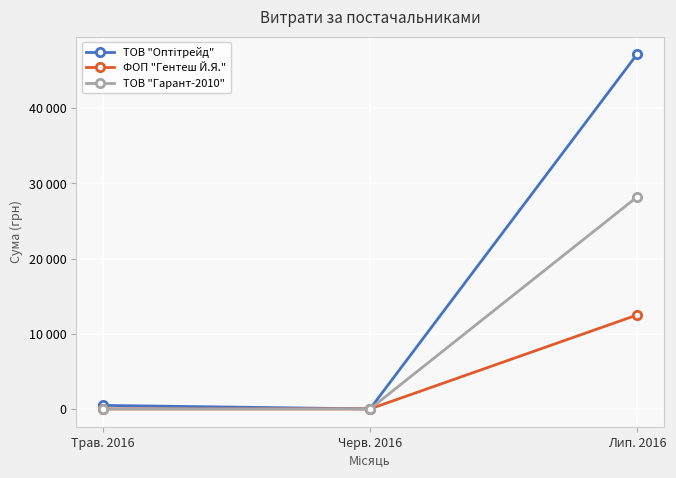

Does the chart have visible grid lines?

Yes